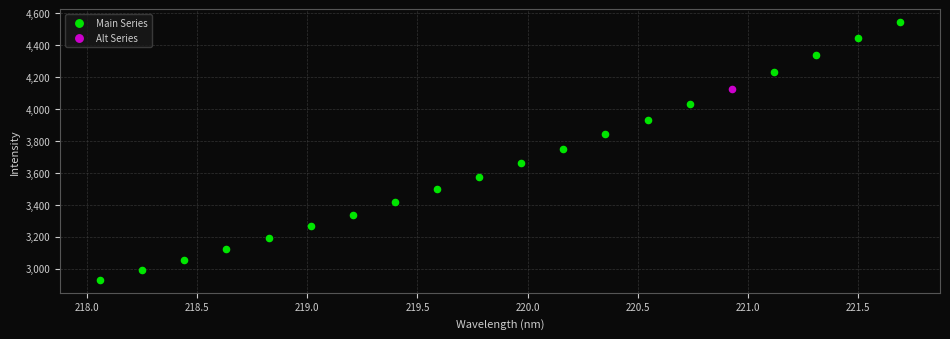

What are all the series names shown in the legend?

Main Series, Alt Series